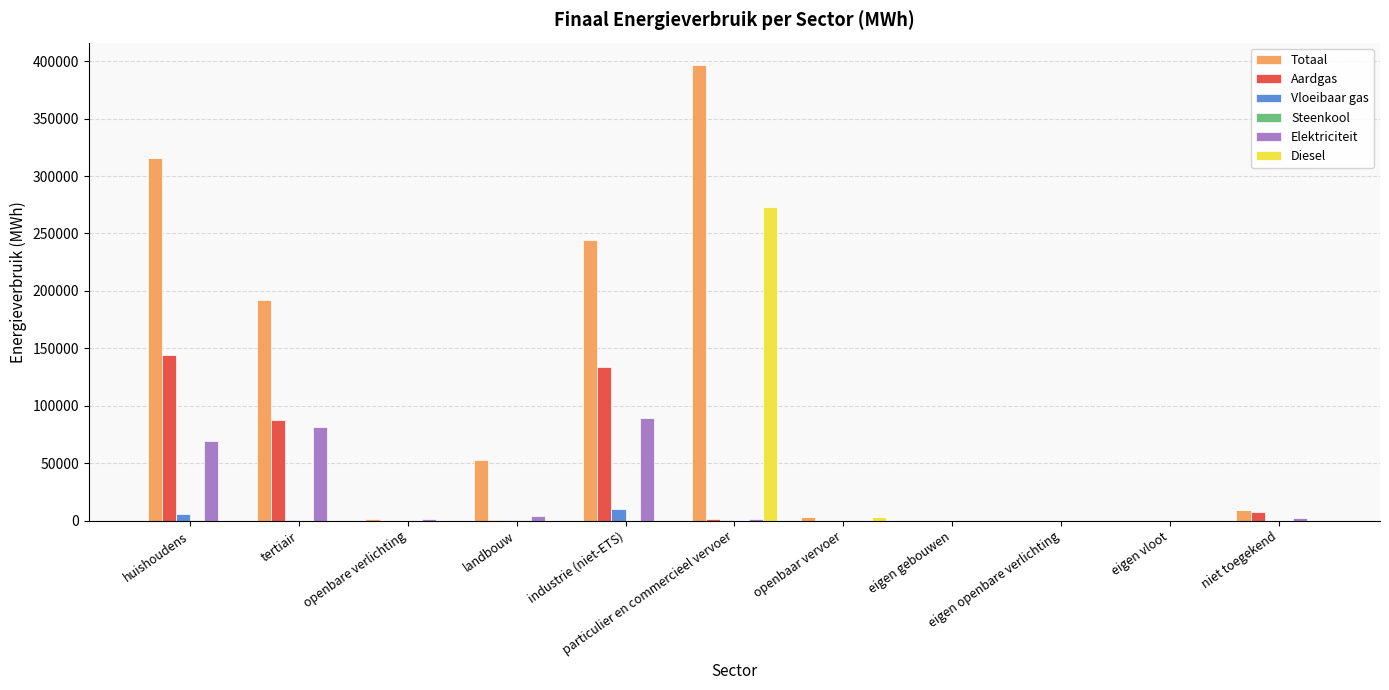

At which category is the sum across all series the highest?

particulier en commercieel vervoer